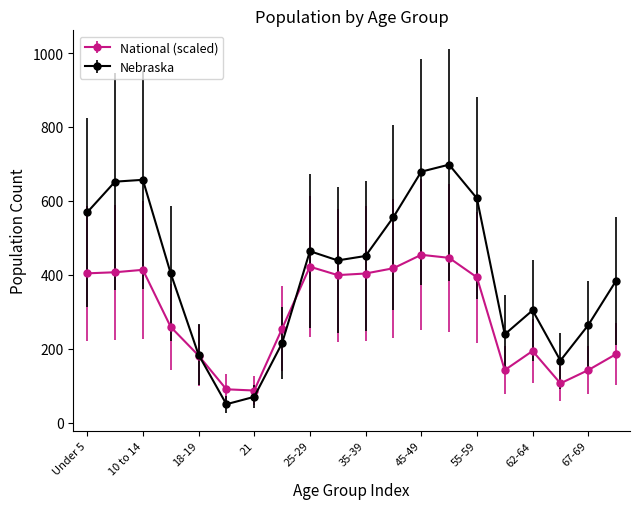

What is the maximum value for National (scaled)?

454.2